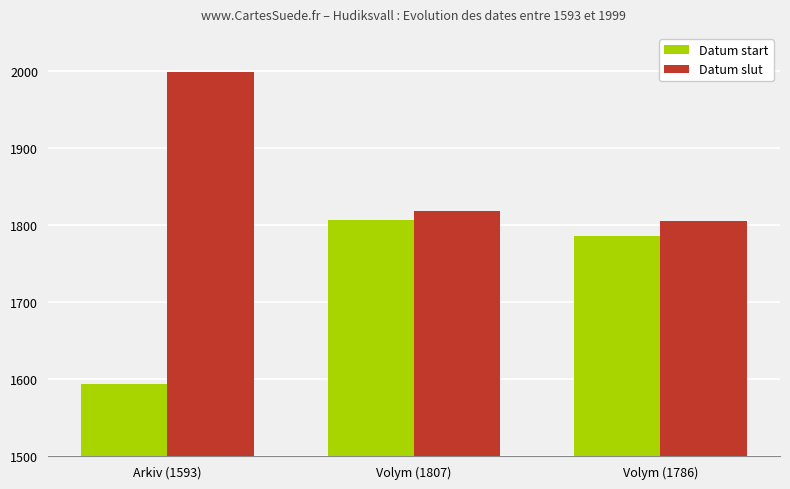

What is the greatest value displayed?

1999